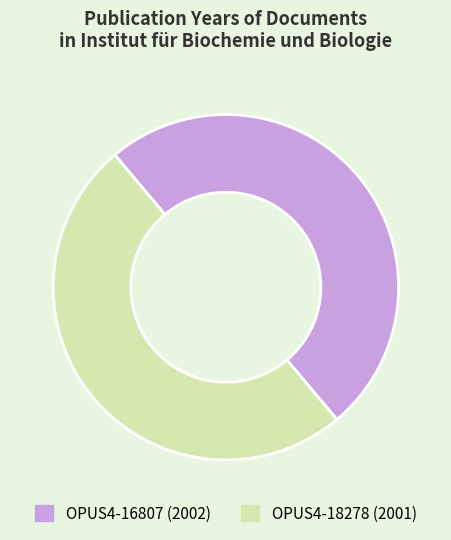

Do OPUS4-18278 (2001) and OPUS4-16807 (2002) together represent more than half of the pie?

Yes